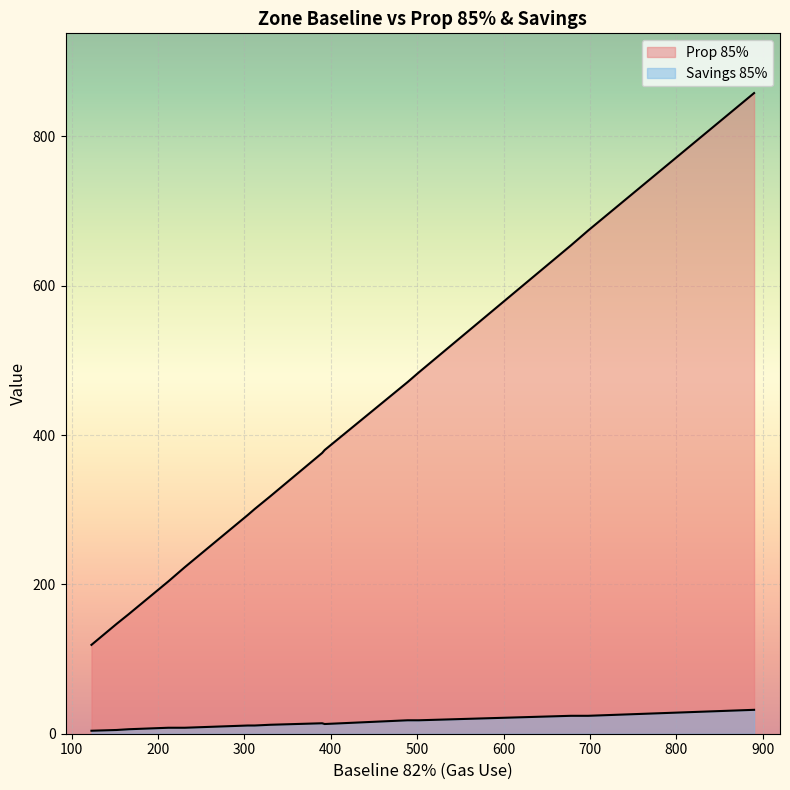

What are all the series names shown in the legend?

Savings 85%, Prop 85%